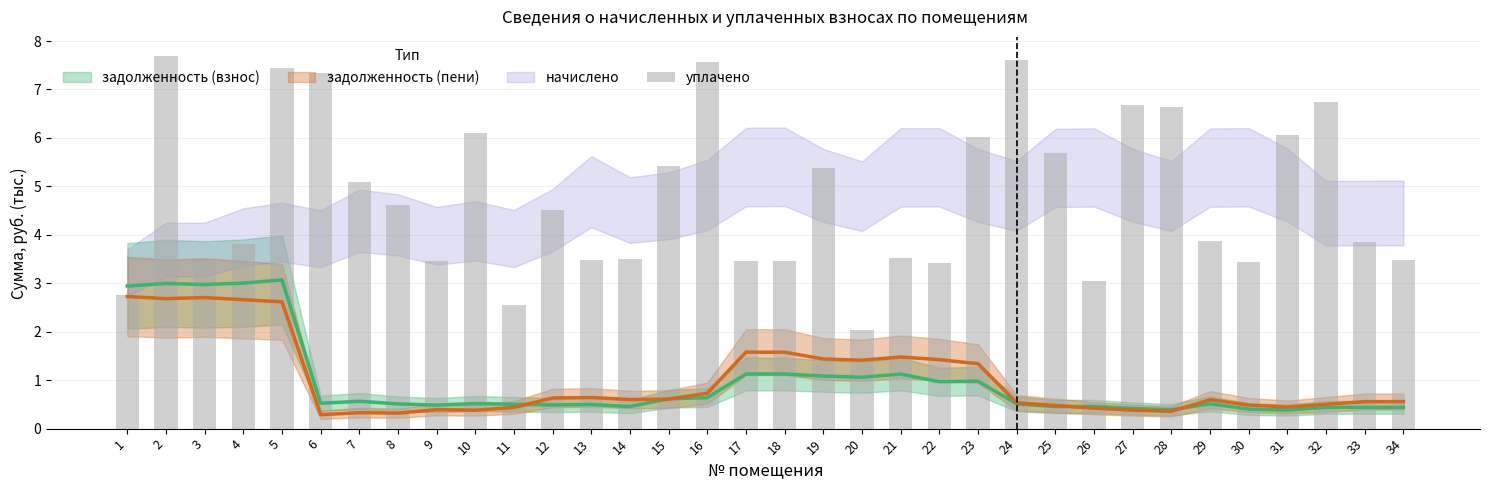

At which label is the value closest to 4?

29